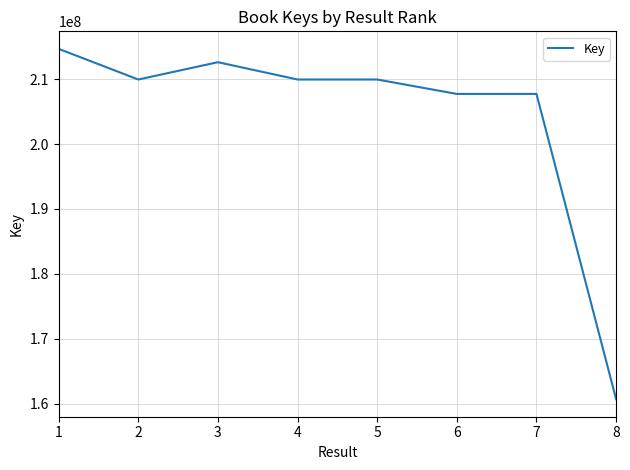

Is it true that the value at 1 is 59171144?

False